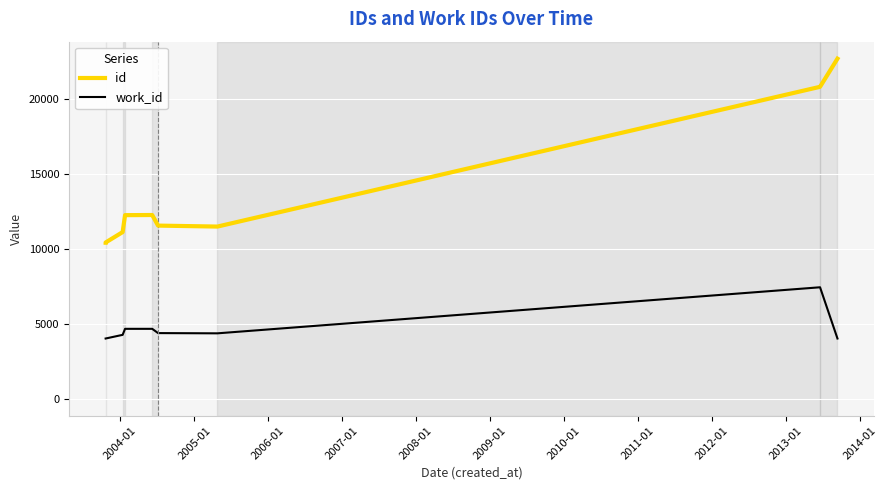

Rank the series by their average value, from lowest to highest.

work_id, id